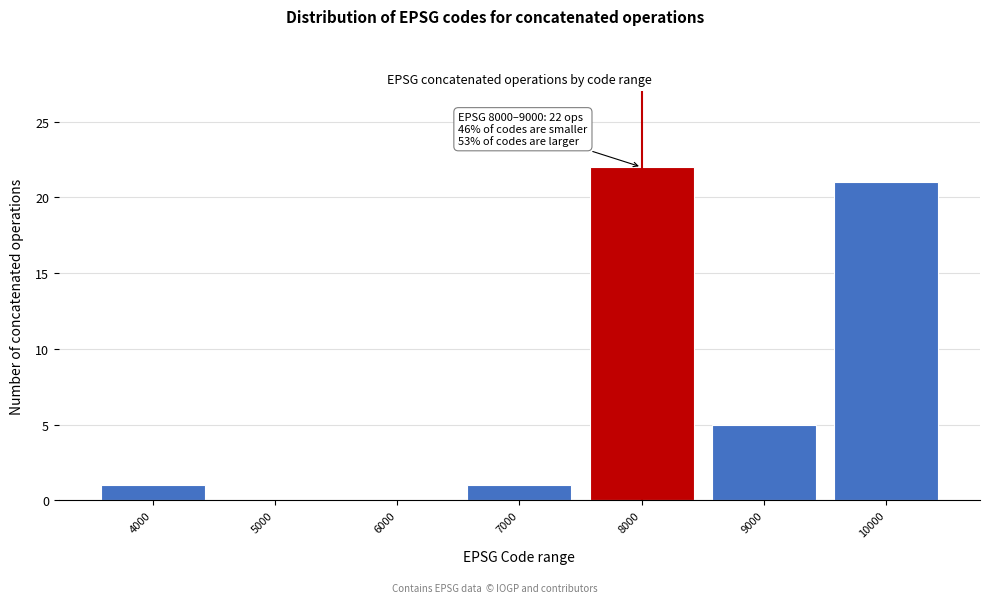

Reading left to right, transcribe all the data shown in this chart.

4000=1	5000=0	6000=0	7000=1	8000=22	9000=5	10000=21